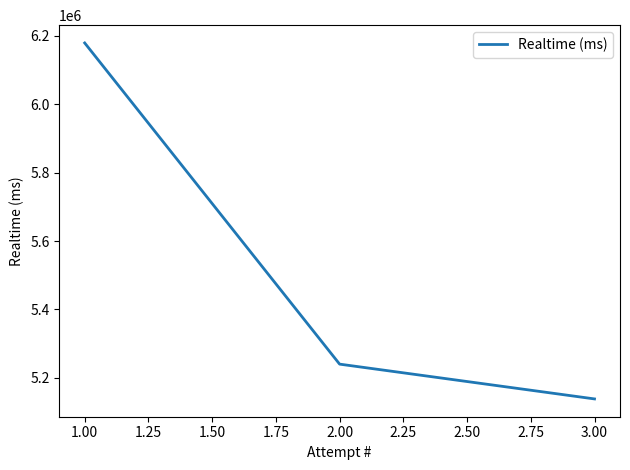

What is the minimum value shown in the chart?

5138165